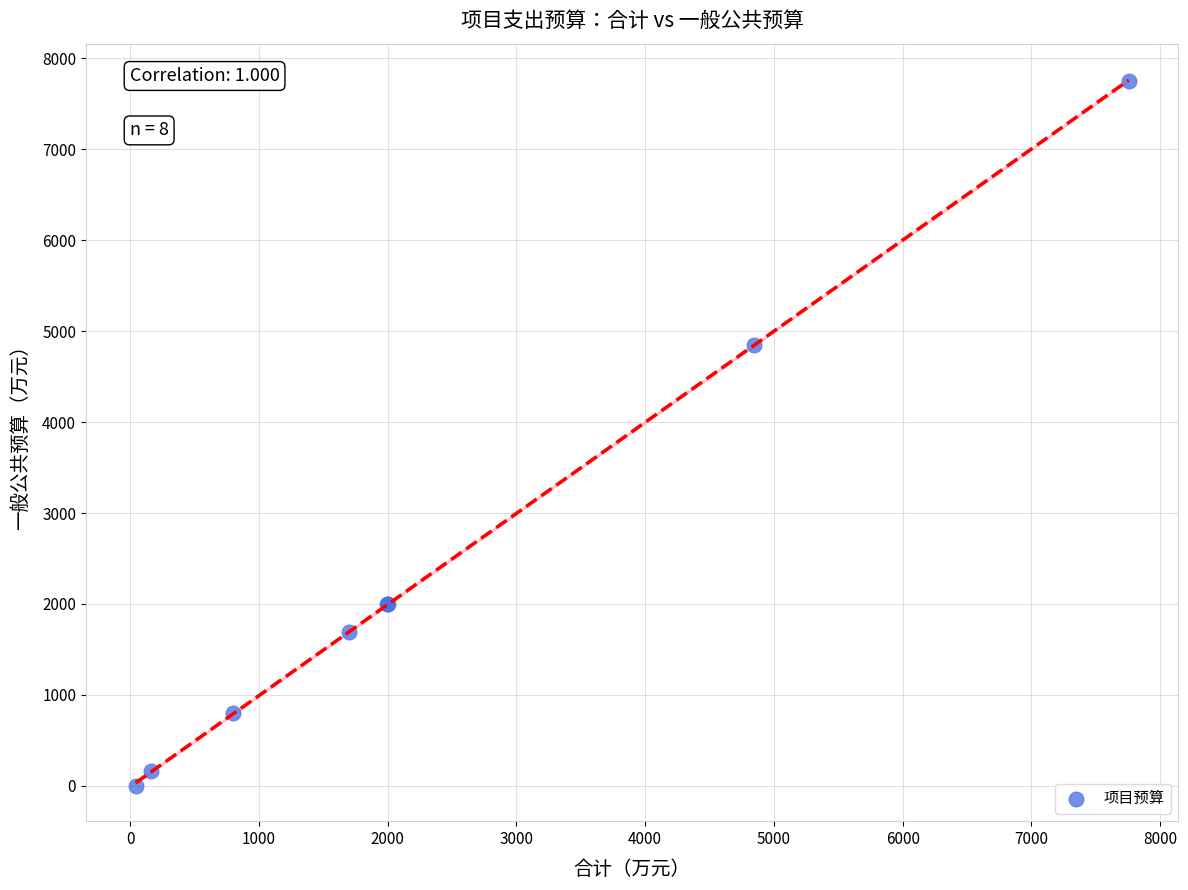

What Y value in the scatter plot is closest to 3877?

4848.0